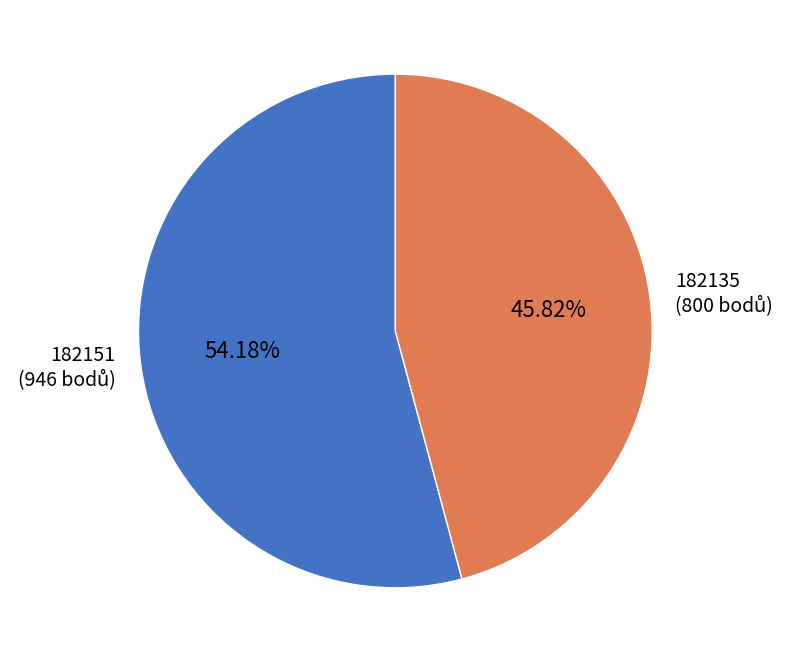

To the nearest percent, what is the difference between the largest and smallest slice percentages?

8%